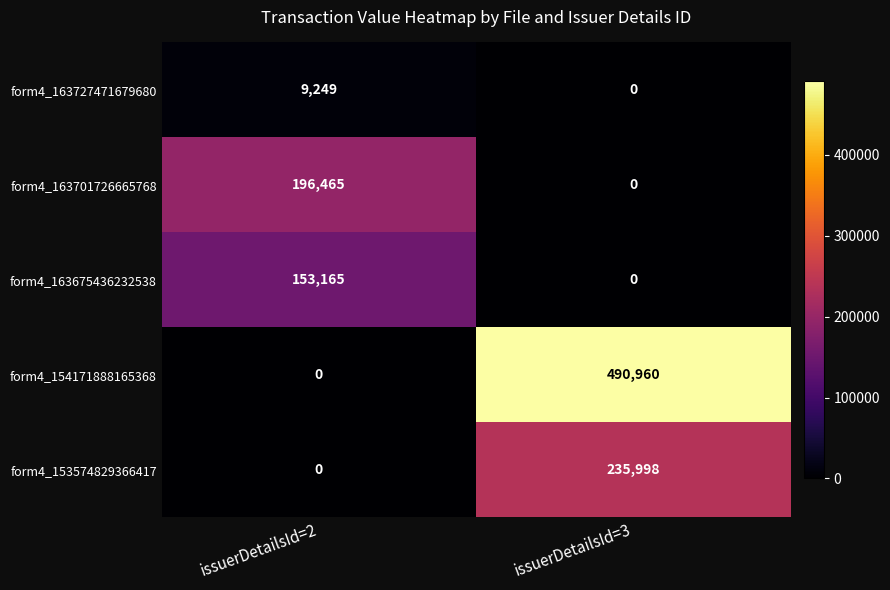

List the series in order of their peak value, lowest first.

form4_163727471679680, form4_163675436232538, form4_163701726665768, form4_153574829366417, form4_154171888165368